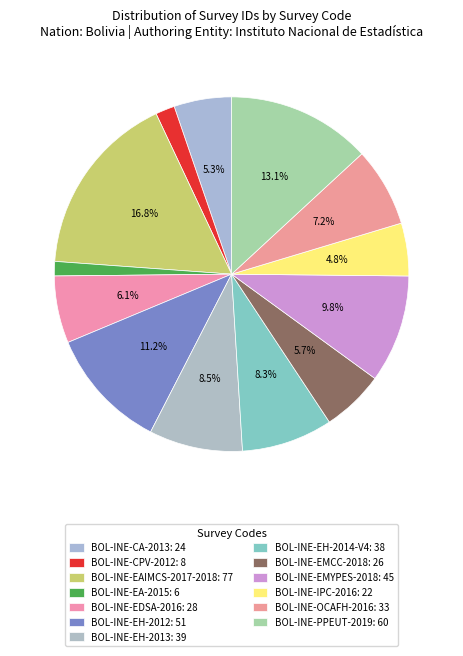

How many segments does this pie chart have?

13